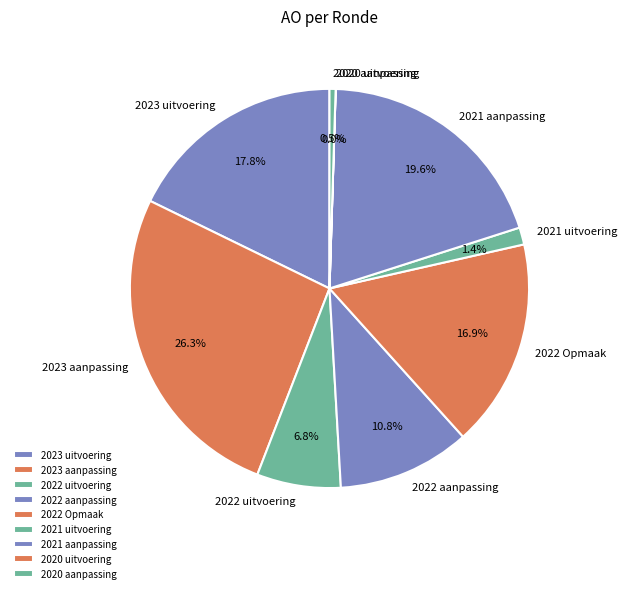

Which category has the biggest portion of the pie?

2023 aanpassing